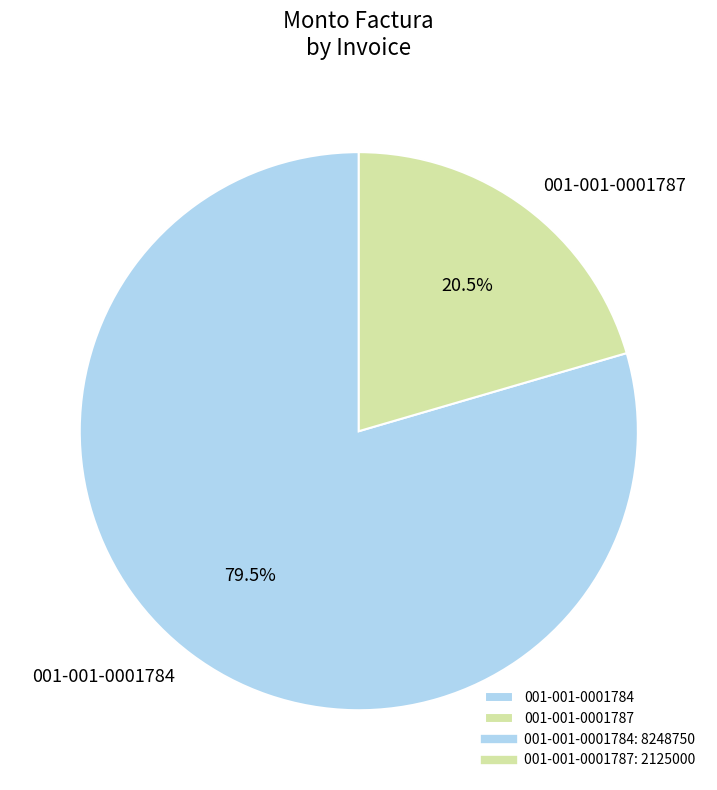

The 001-001-0001784 slice represents 92% of the pie. True or false?

False